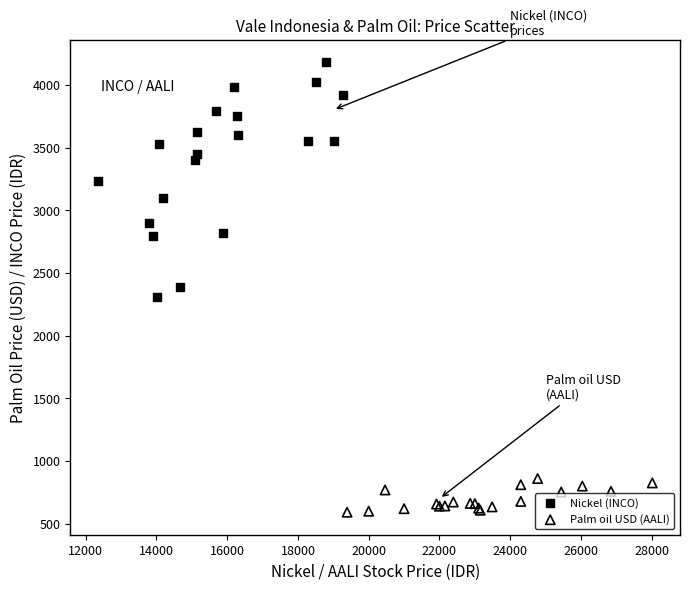

Which series has the widest spread of Y values?

Nickel (INCO)